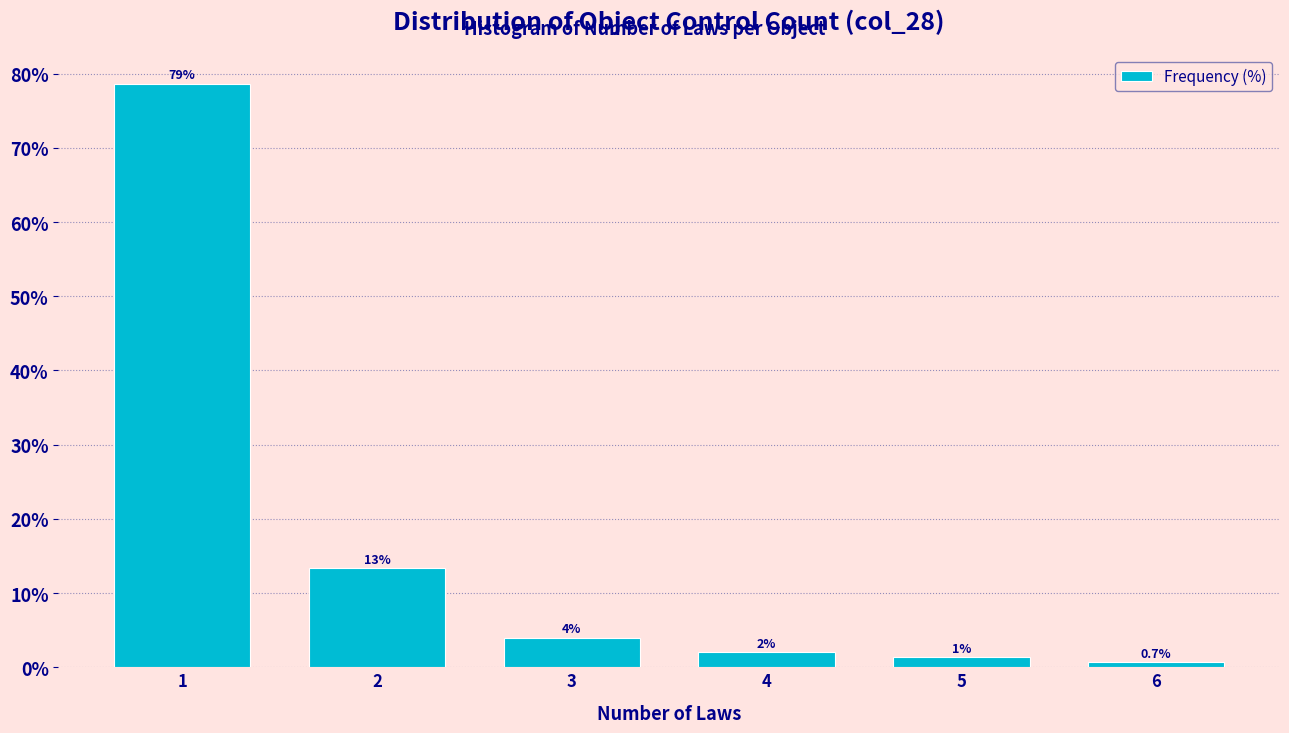

Read the value at 4.

2.0